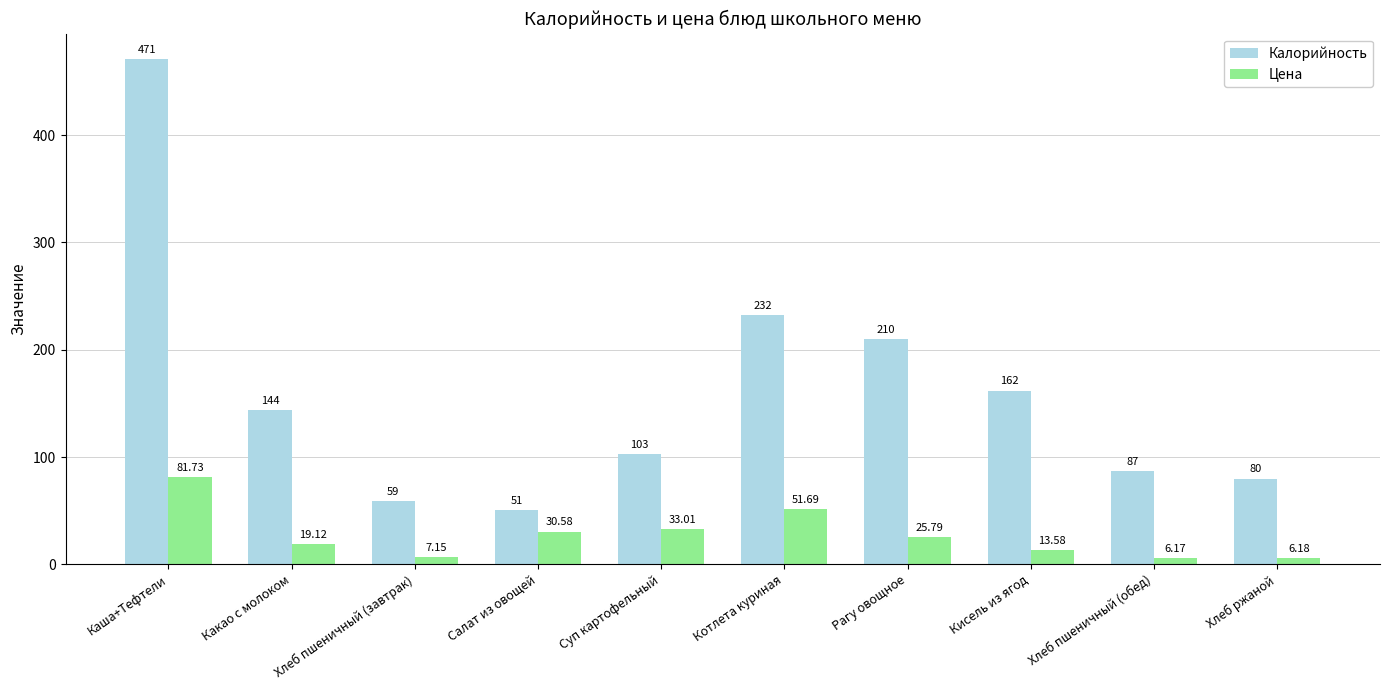

What is the sum of all Калорийность values?

1599.0